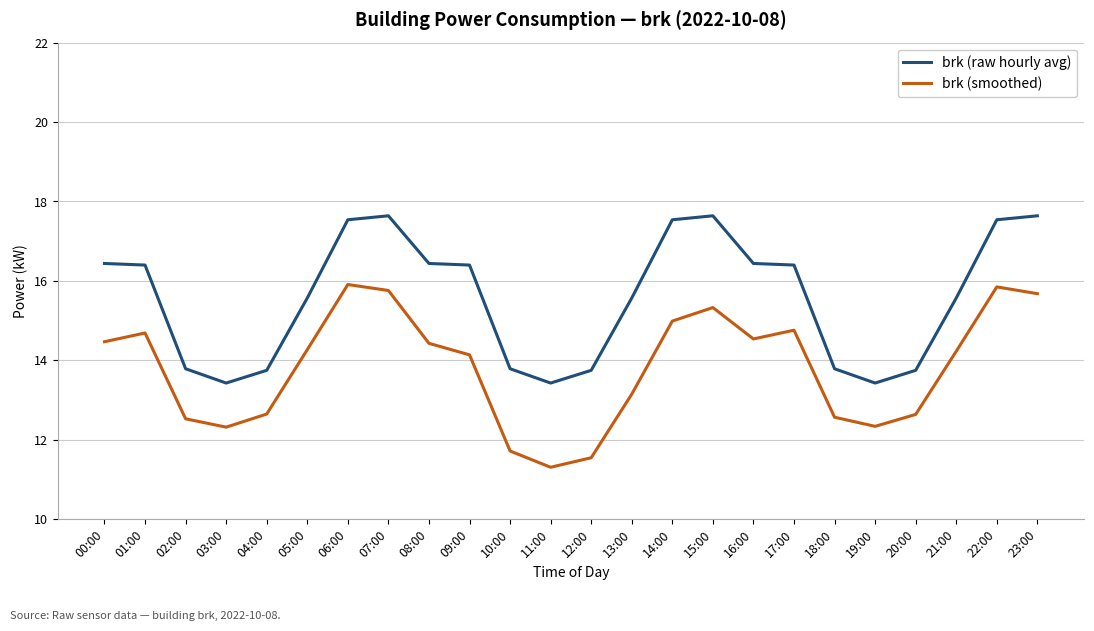

Where does the brk (smoothed) series first go above 14?

00:00